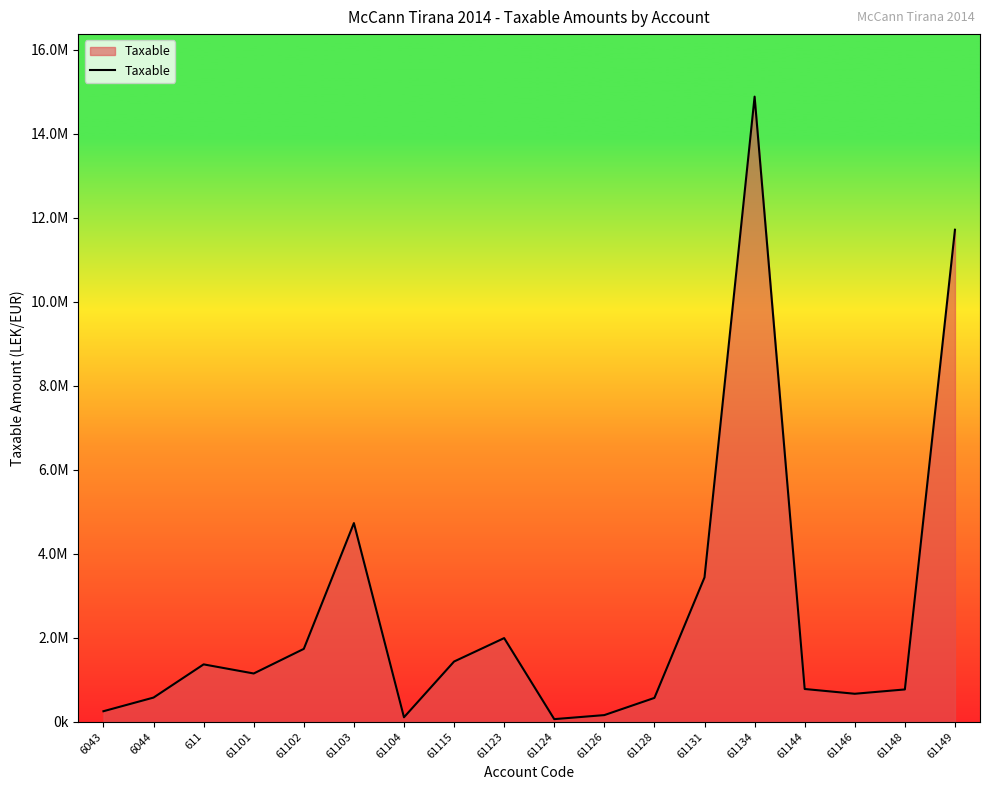

What position from the right is 61123?

10